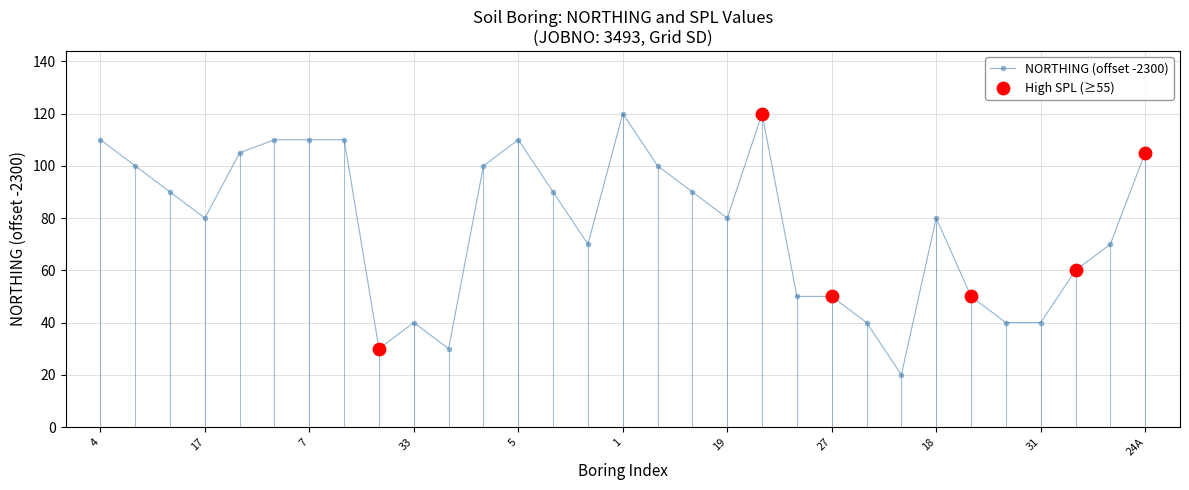

What is the value of the 11th point from the left?

30